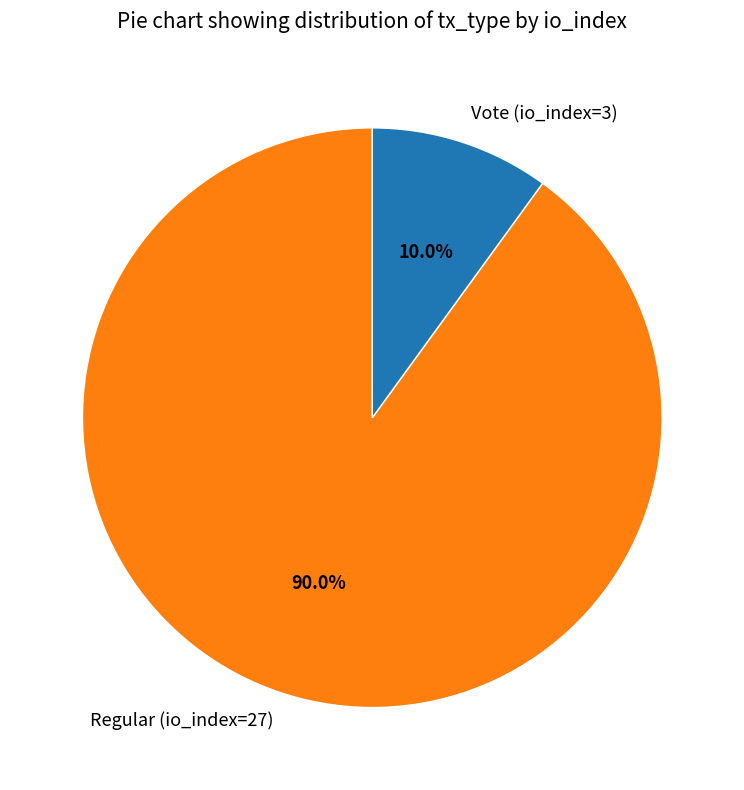

Is it true that Vote (io_index=3) is 10% of the pie?

True